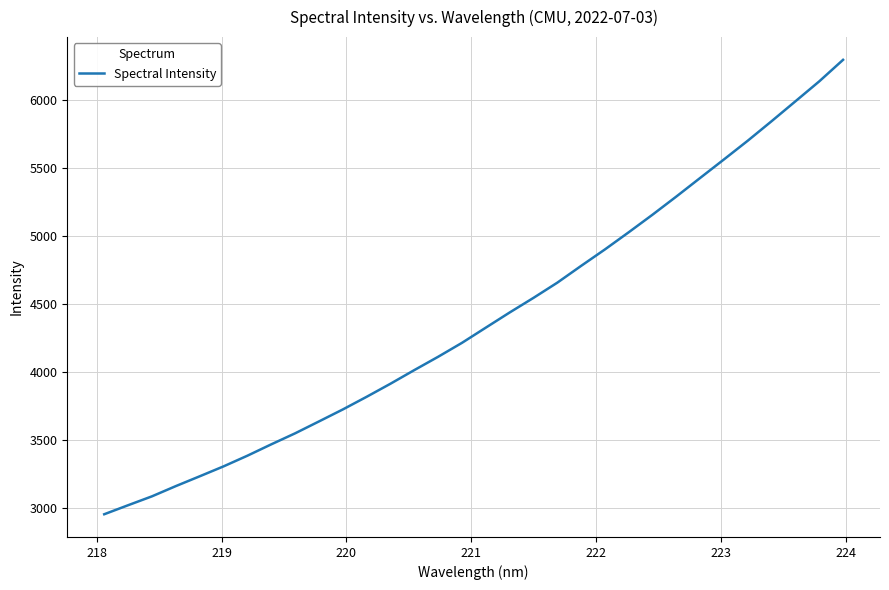

True or false: there are more than 0 points higher than both neighbors.

False